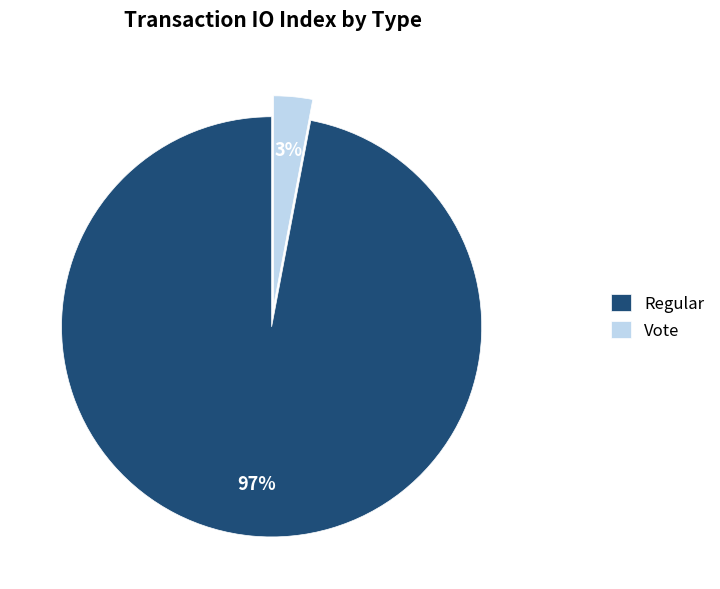

Which slice is the smallest?

Vote